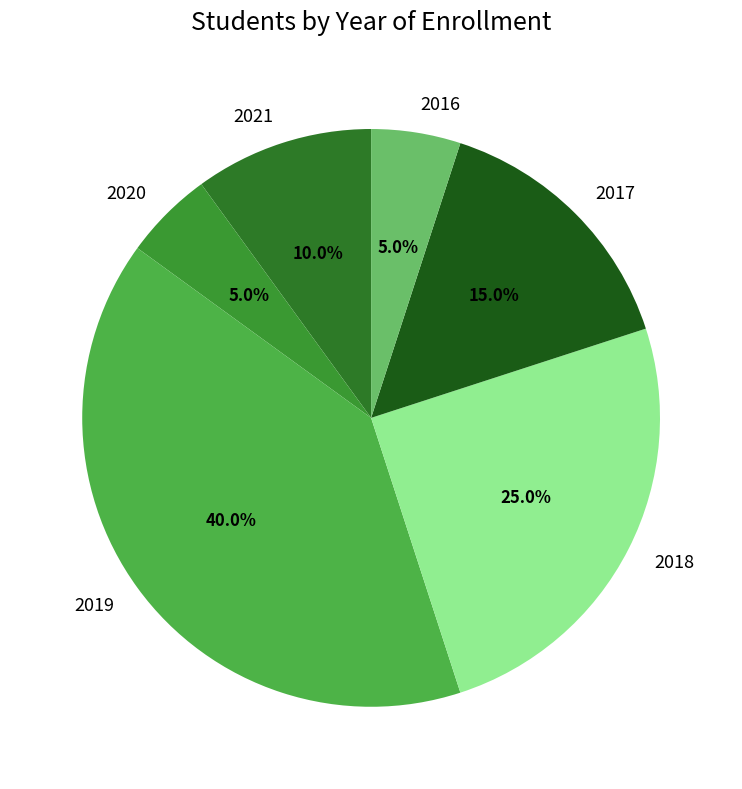

Is it true that 2020 is 5% of the pie?

True